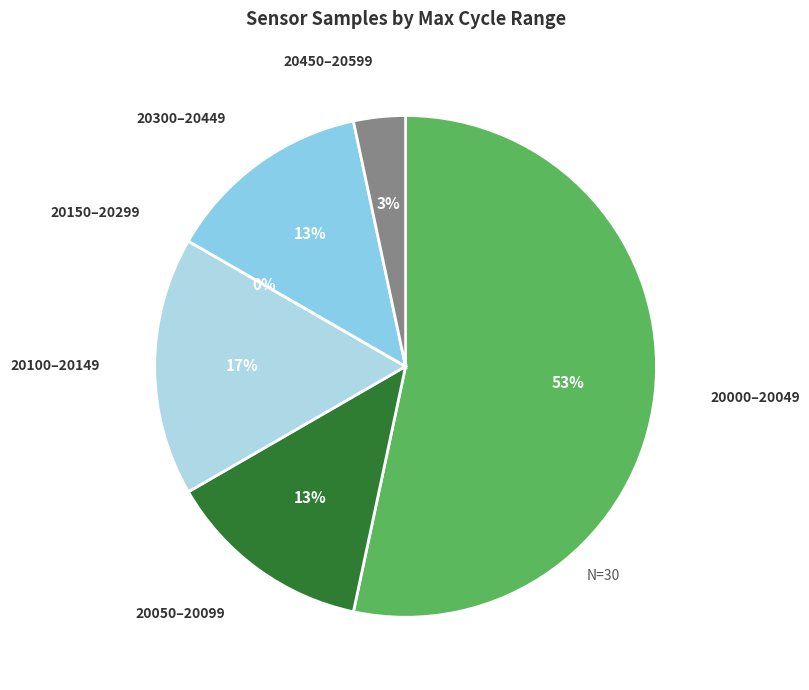

Does 28 account for over 50% of the chart?

No